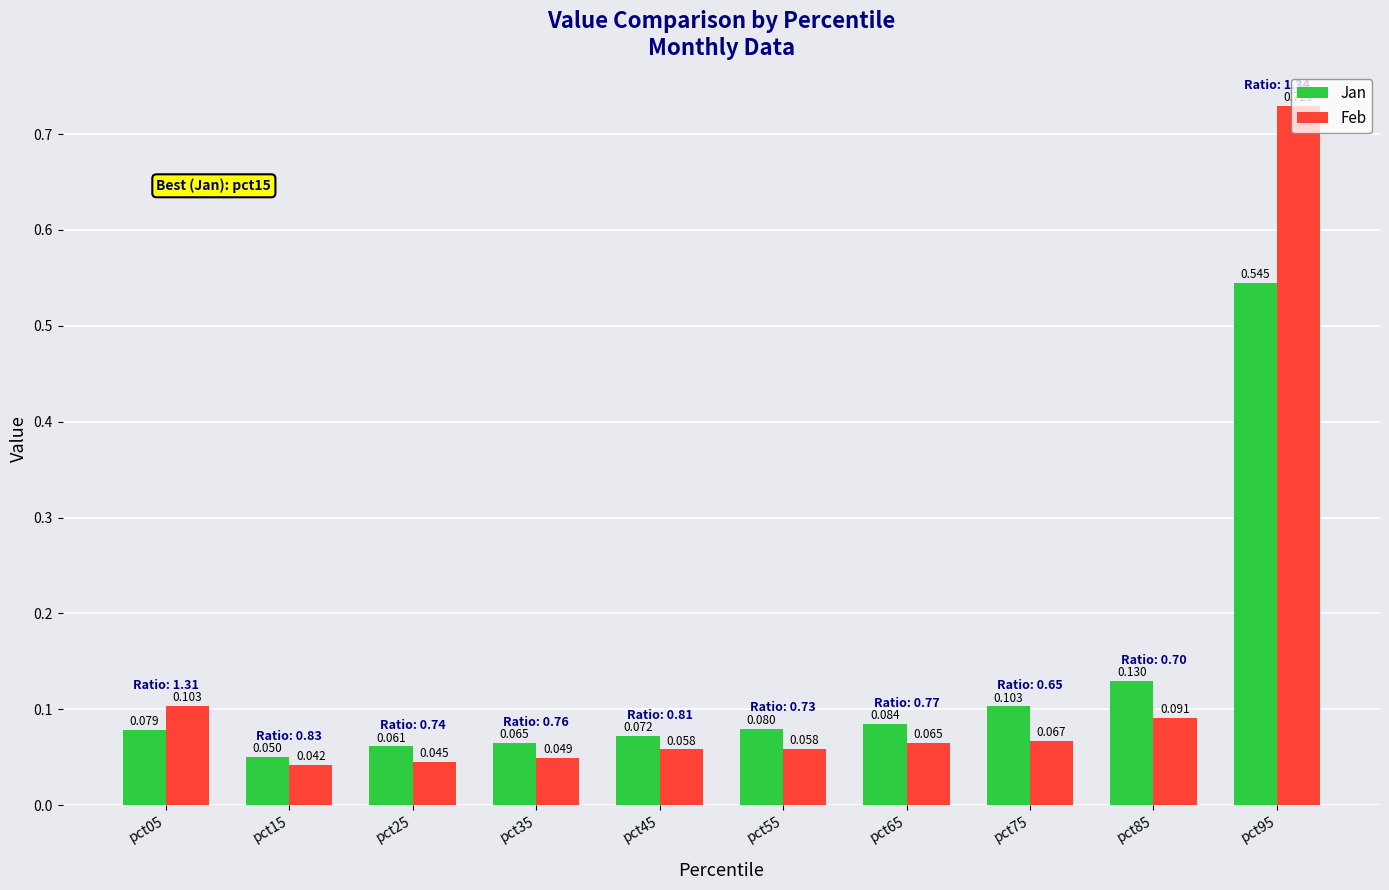

What is the sum of all Jan values?

1.3